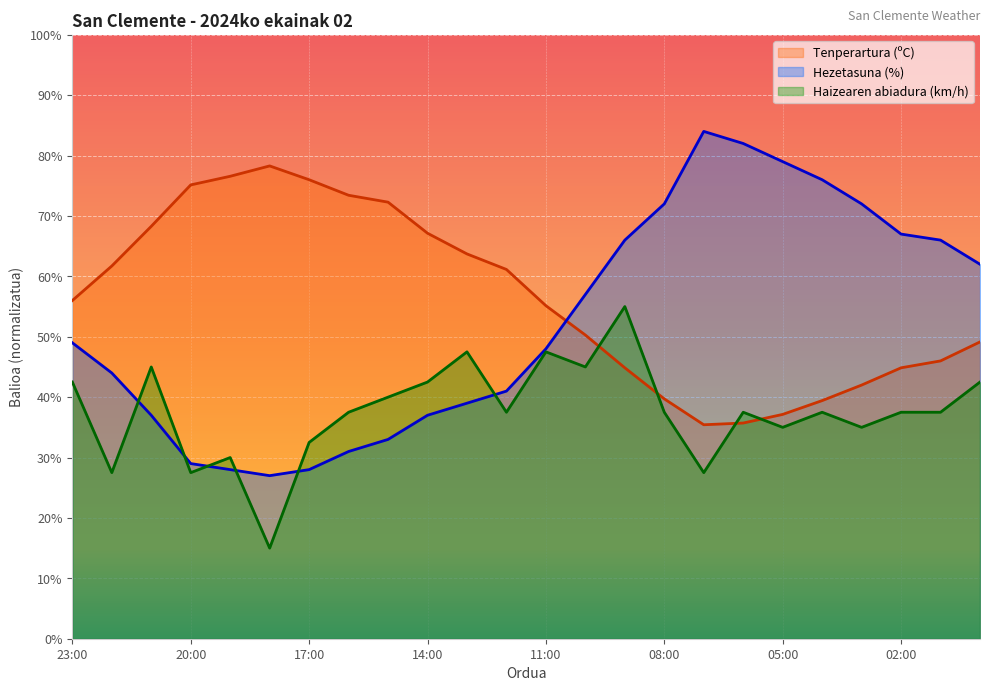

Where do Haizearen abiadura (km/h) and Tenperartura (ºC) first cross each other?

10:00 and 09:00